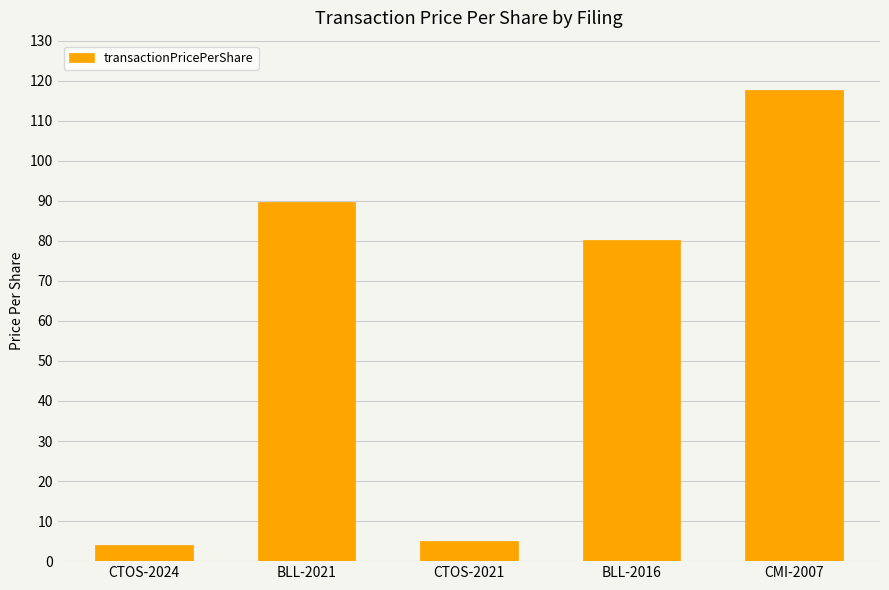

Reading left to right, extract all data points from this chart.

CTOS-2024=4.1	BLL-2021=89.7	CTOS-2021=5.0	BLL-2016=80.3	CMI-2007=117.7